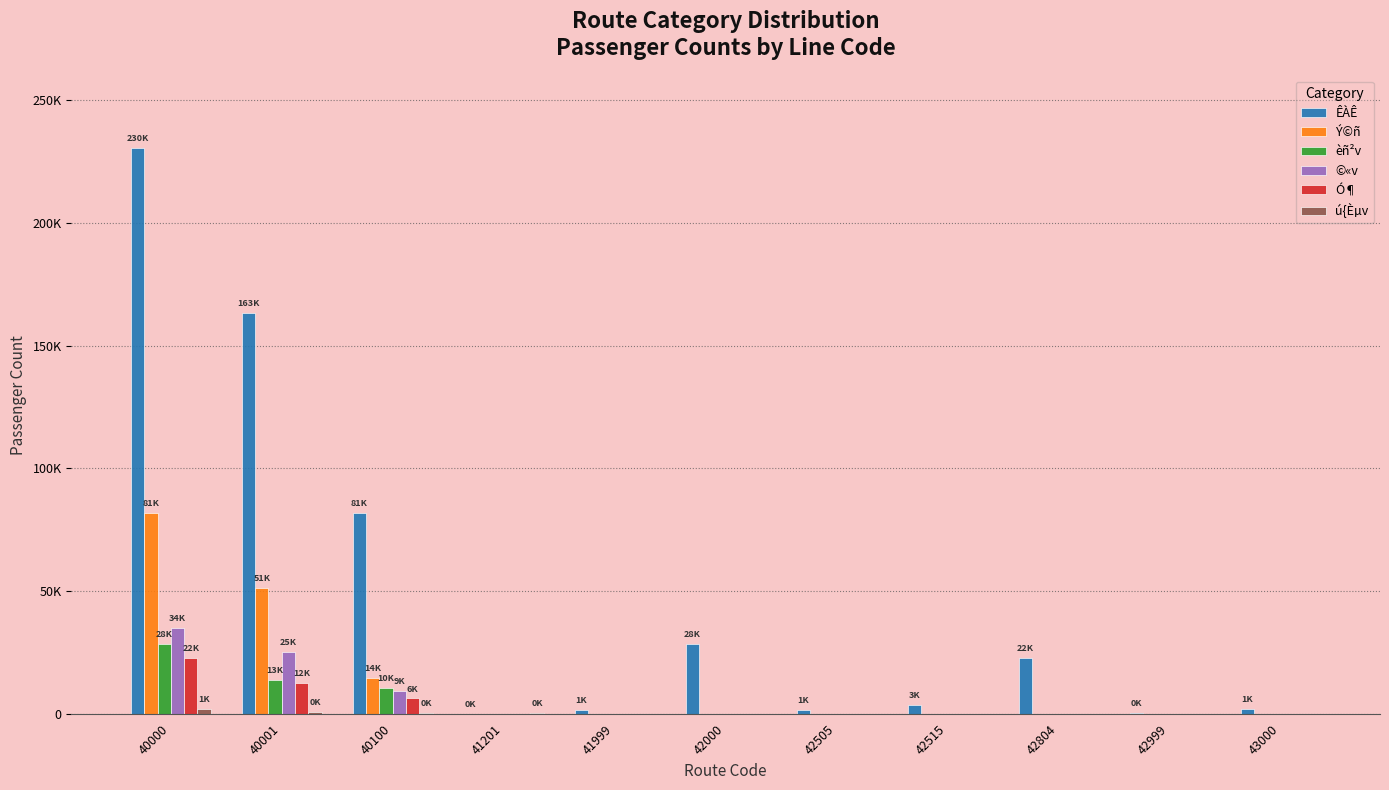

Rank the categories by ú{Èµv value from highest to lowest.

40000, 40001, 40100, 41201, 41999, 42000, 42505, 42515, 42804, 42999, 43000